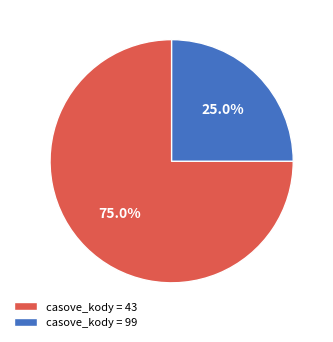

Is there a majority slice in this chart?

Yes